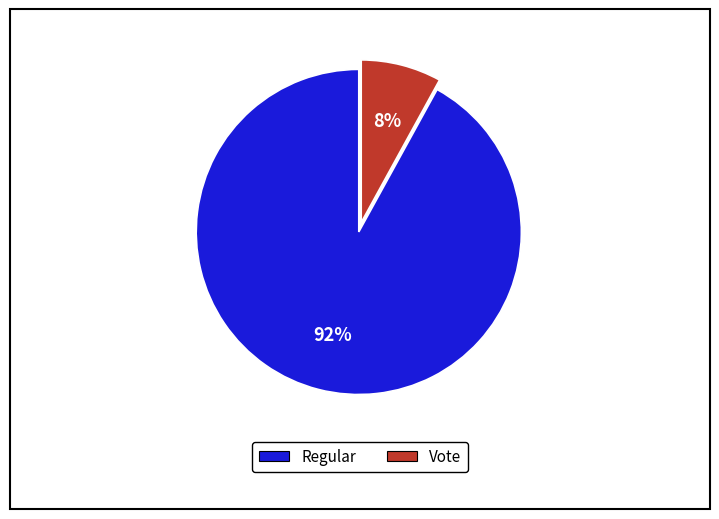

Is there any slice that represents more than half of the pie?

Yes